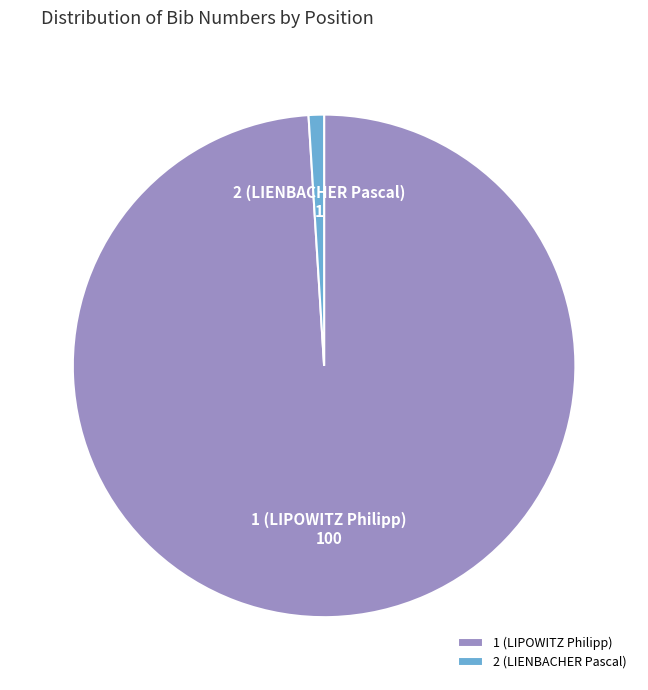

Count the number of slices in the pie.

2